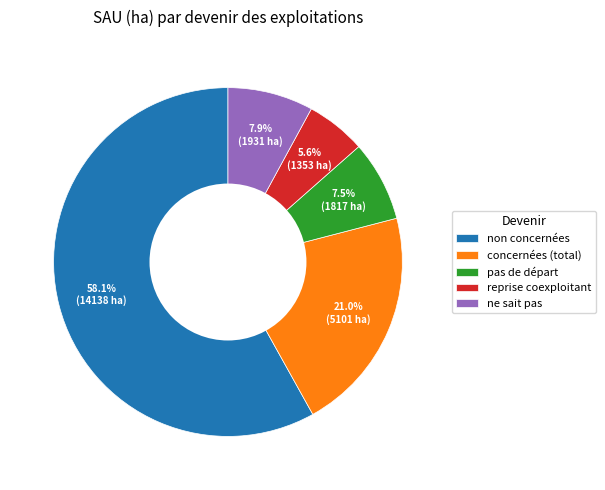

How many slices are in this pie chart?

5